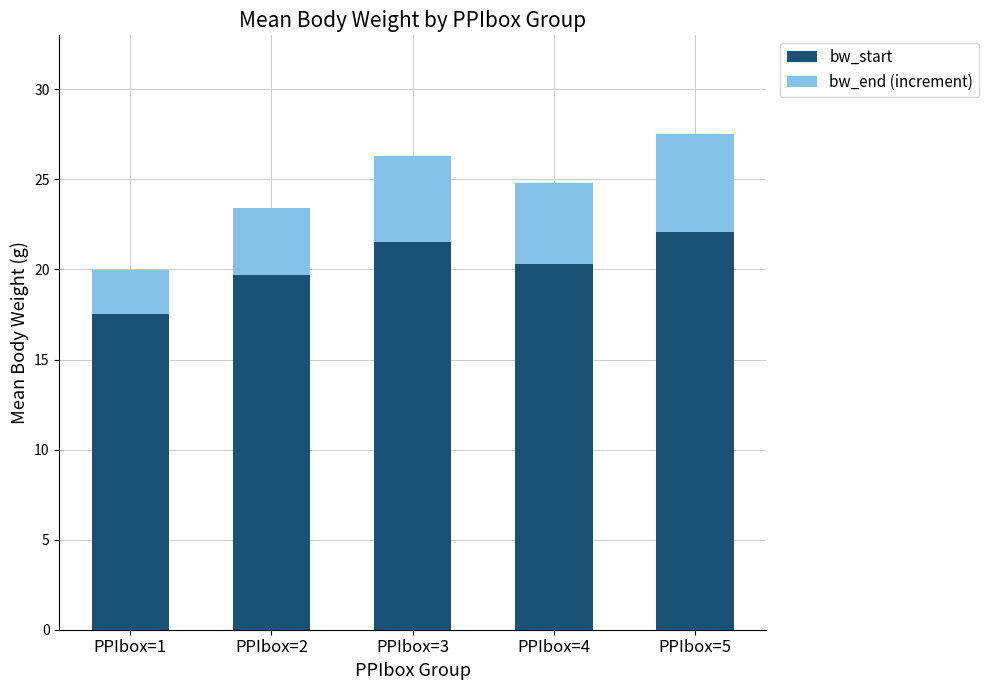

At which category is the sum across all series the highest?

PPIbox=5